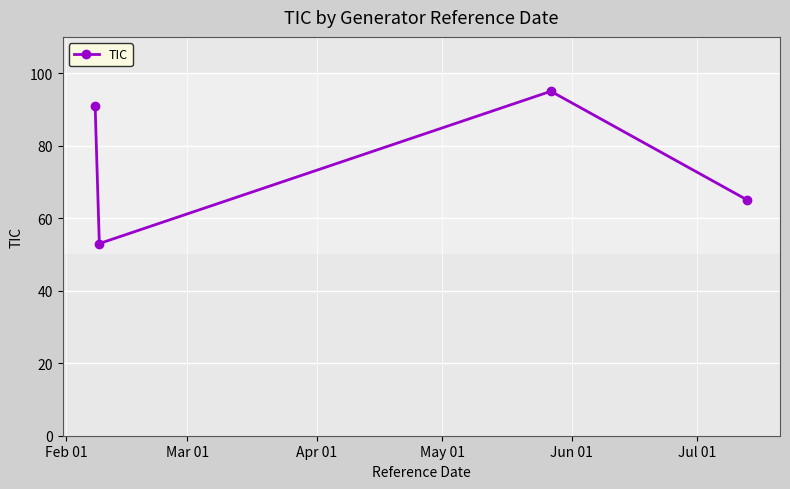

How many interior local valleys (lower than both neighbors) does the data have?

1